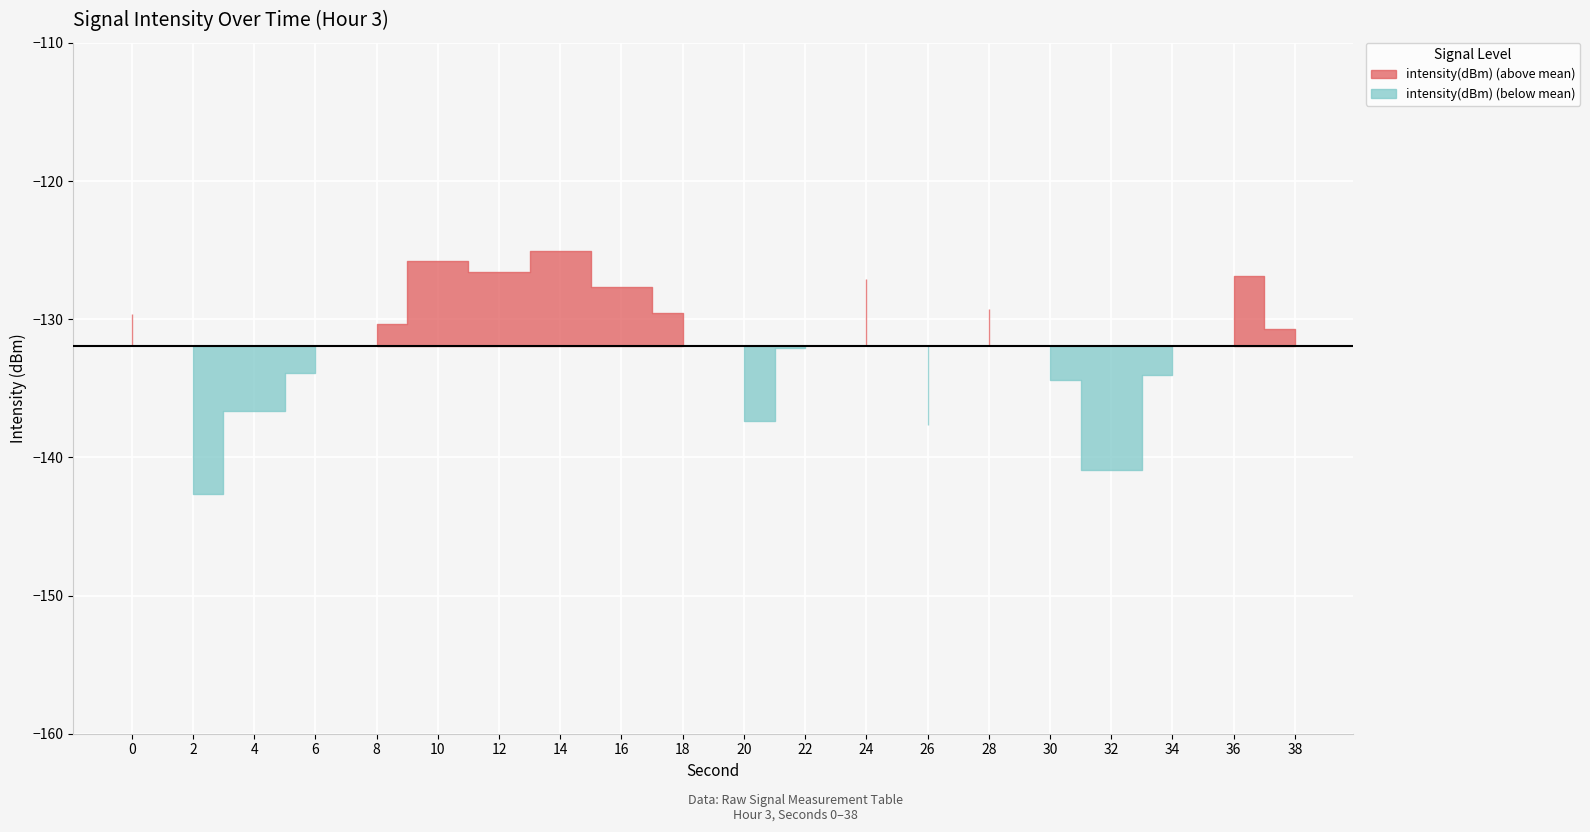

What is the sum of the values at 0 and 22?

-261.7